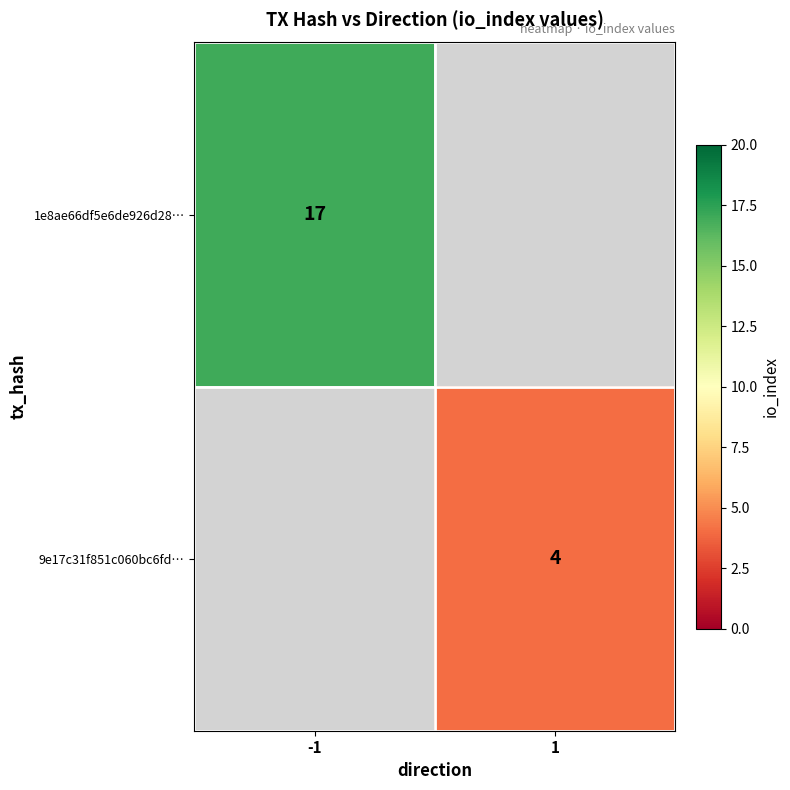

True or false: 9e17c31f851c060bc6fd… has a value of 4 at 1.

True